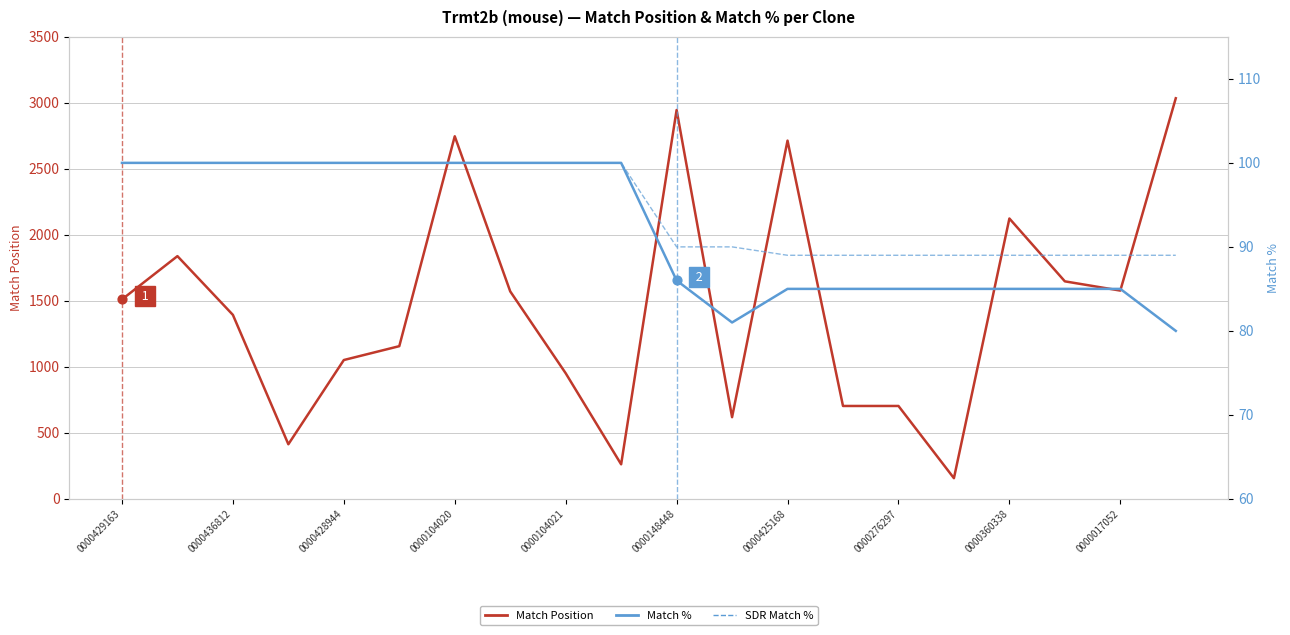

What are all the series names shown in the legend?

Match Position, Match %, SDR Match %